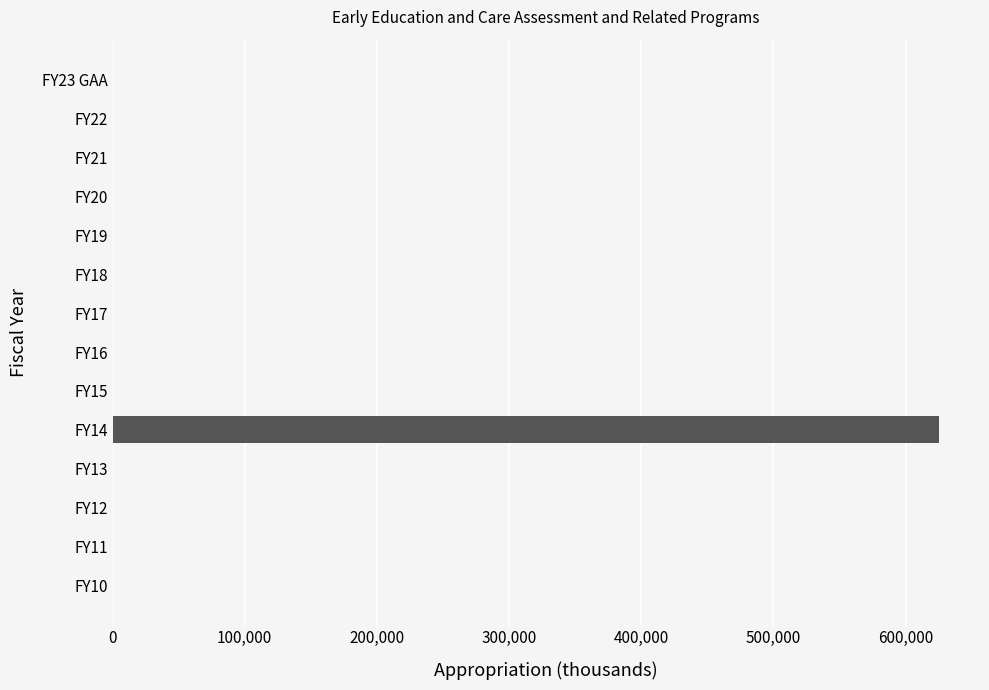

Reading top to bottom, list all the values displayed in this chart.

FY23 GAA=0	FY22=0	FY21=0	FY20=0	FY19=0	FY18=0	FY17=0	FY16=0	FY15=0	FY14=625082	FY13=0	FY12=0	FY11=0	FY10=0